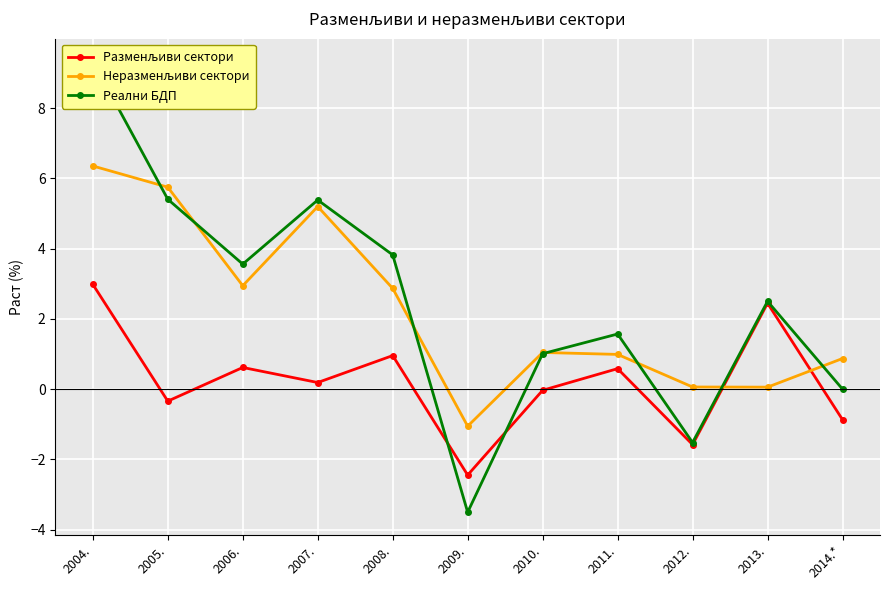

What is the maximum value for Неразменљиви сектори?

6.4